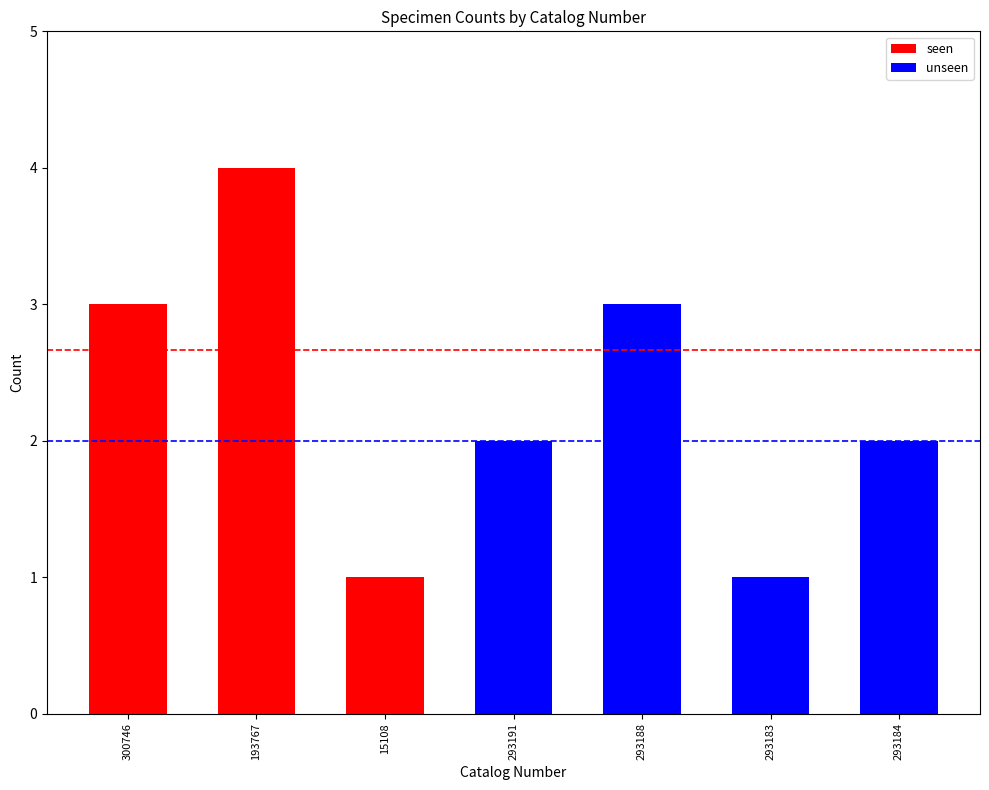

Is it true that the value at 293183 is 1?

True